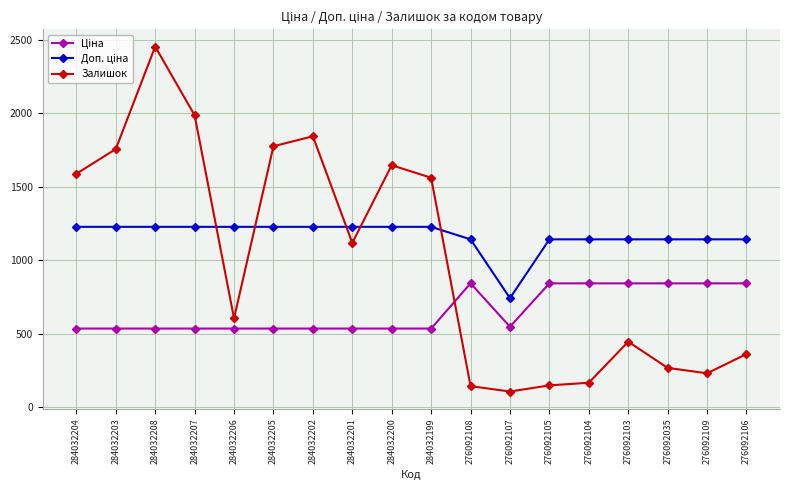

What is the average value of the Залишок series?

1011.4